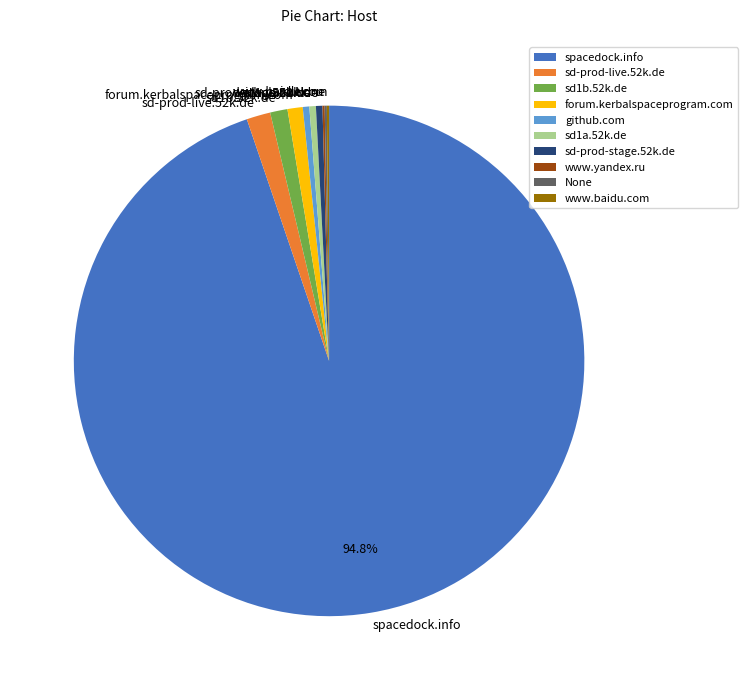

What percentage is the sd1b.52k.de slice, to the nearest percent?

1%